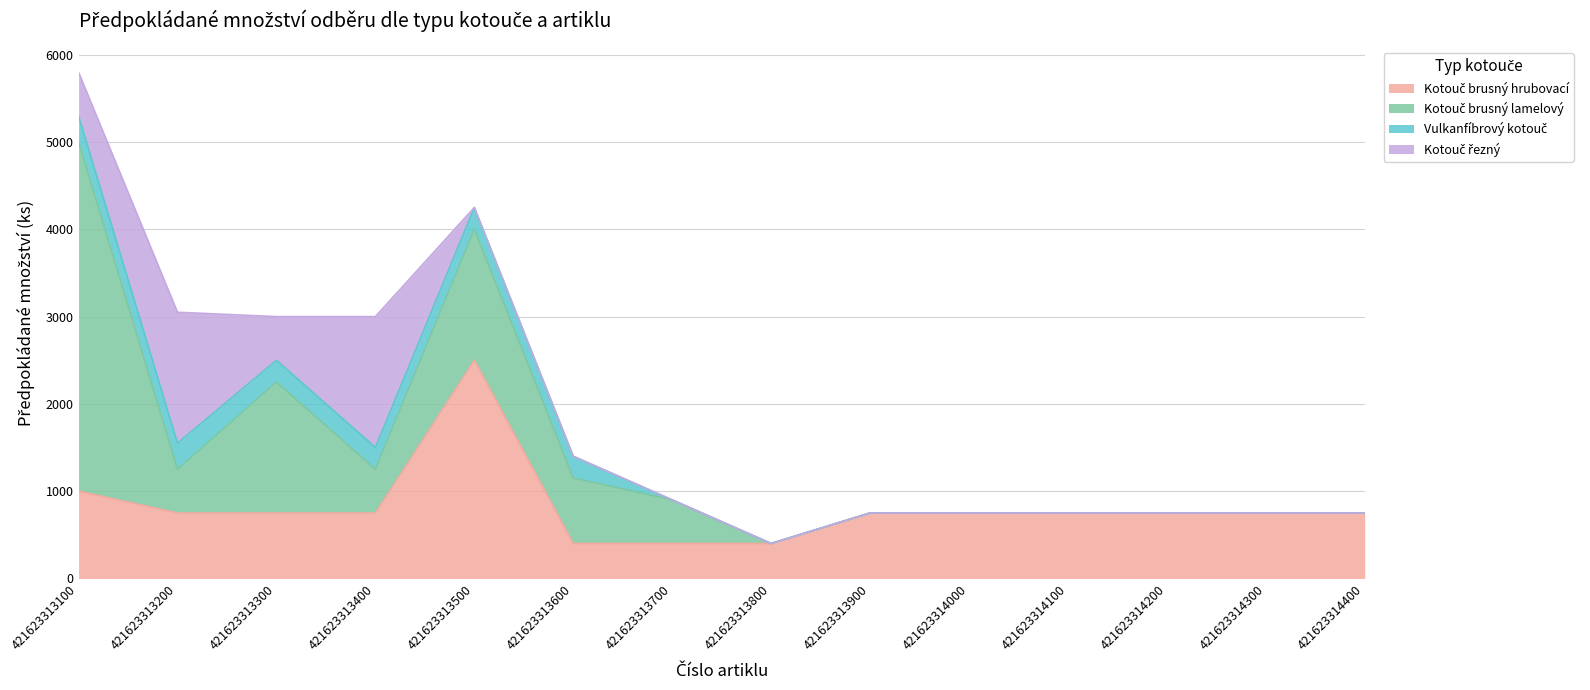

Between 421623313200 and 421623314100, which is larger?

421623313200